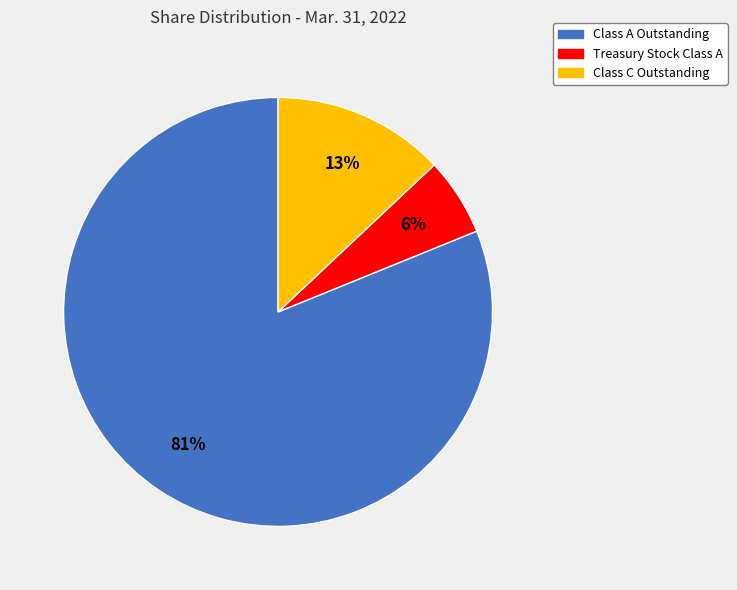

How many slices are in this pie chart?

3